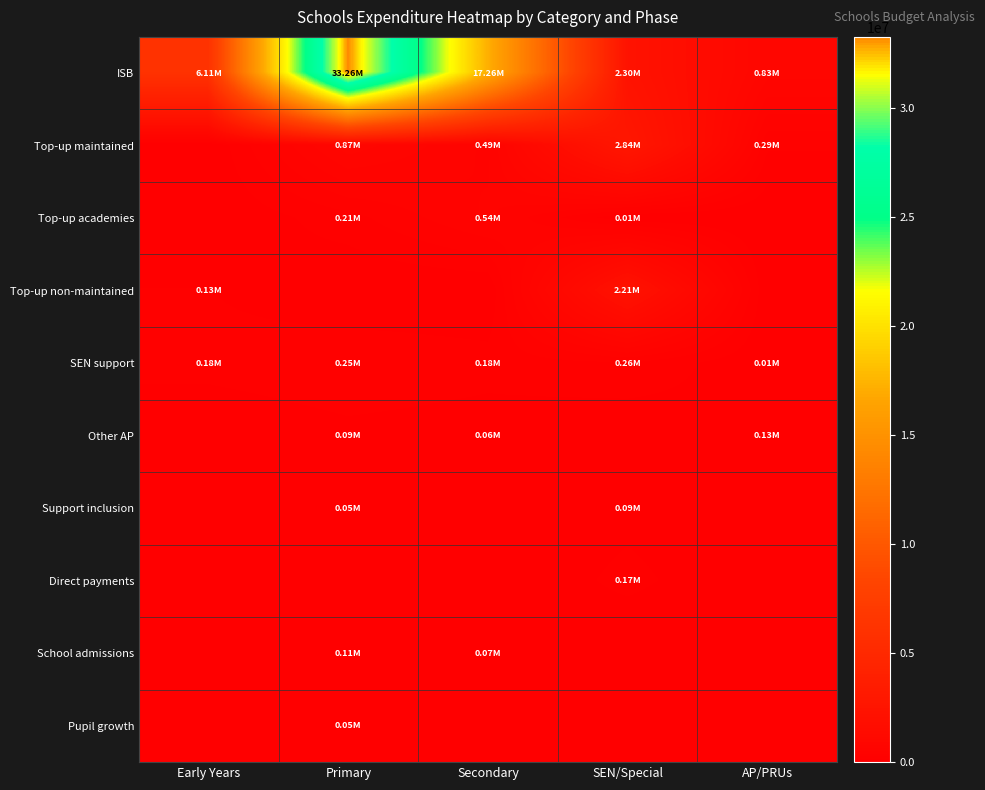

At which category does the chart reach its peak across all series?

Primary